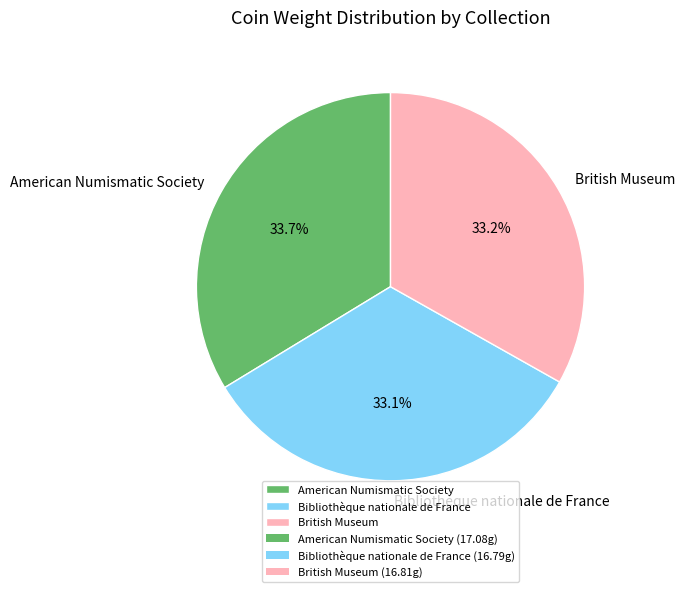

How many slices are in this pie chart?

3